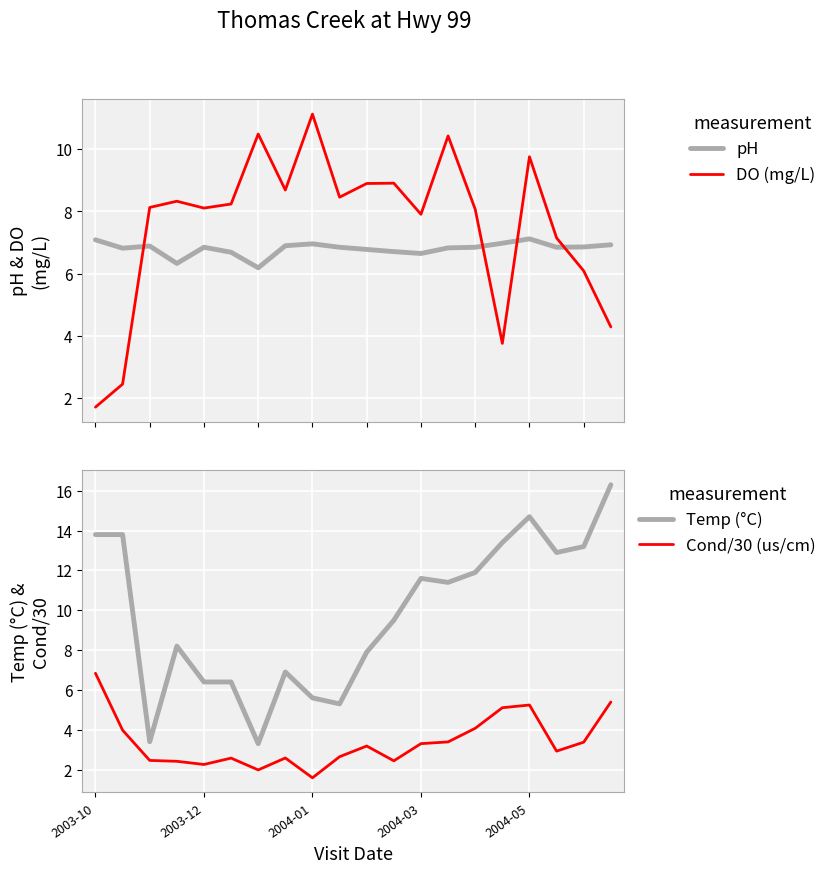

What is the average value of the DO (mg/L) series?

7.6